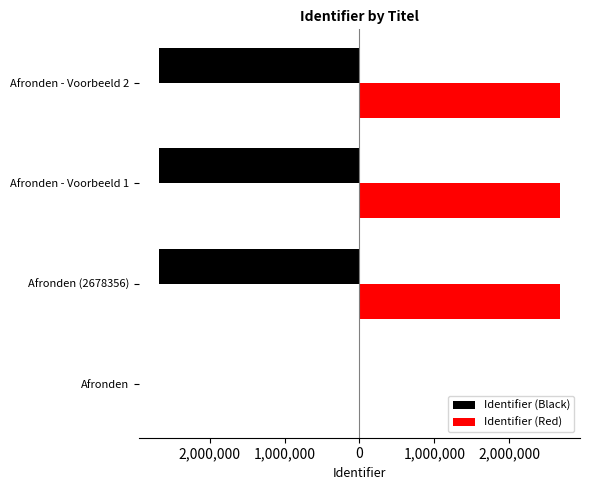

What is the greatest value displayed?

2679373